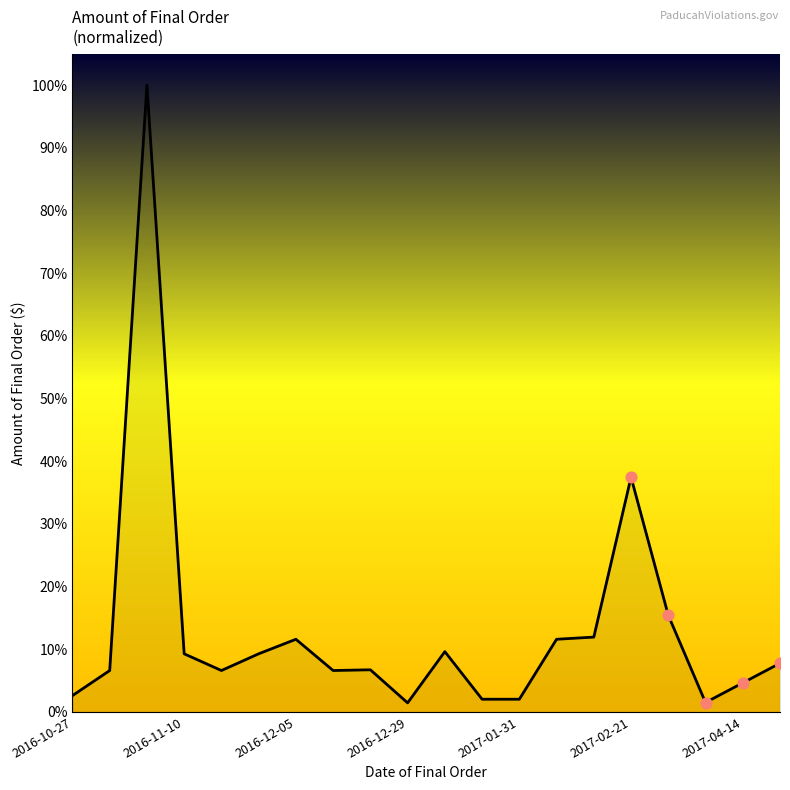

What is the difference between the maximum and minimum values?

98.6